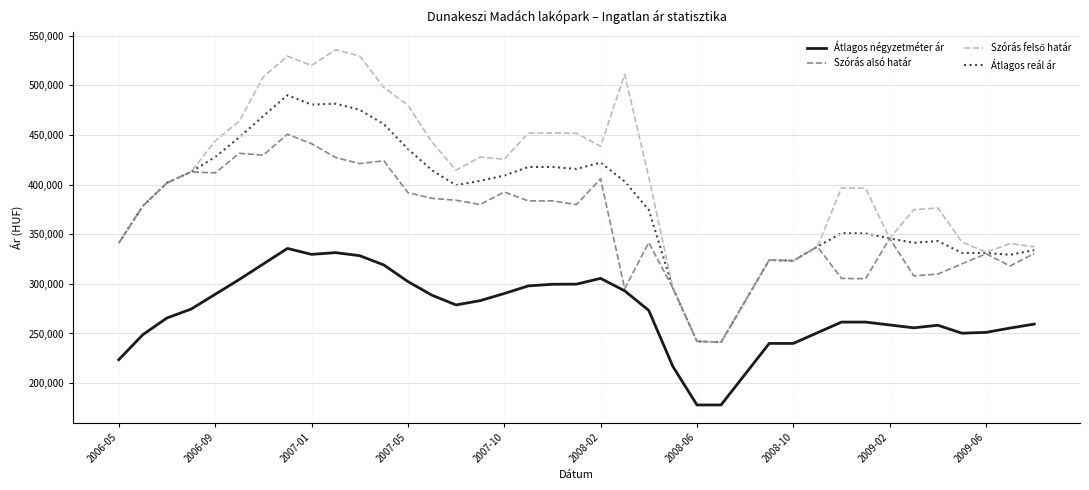

What is the greatest value displayed?

535715